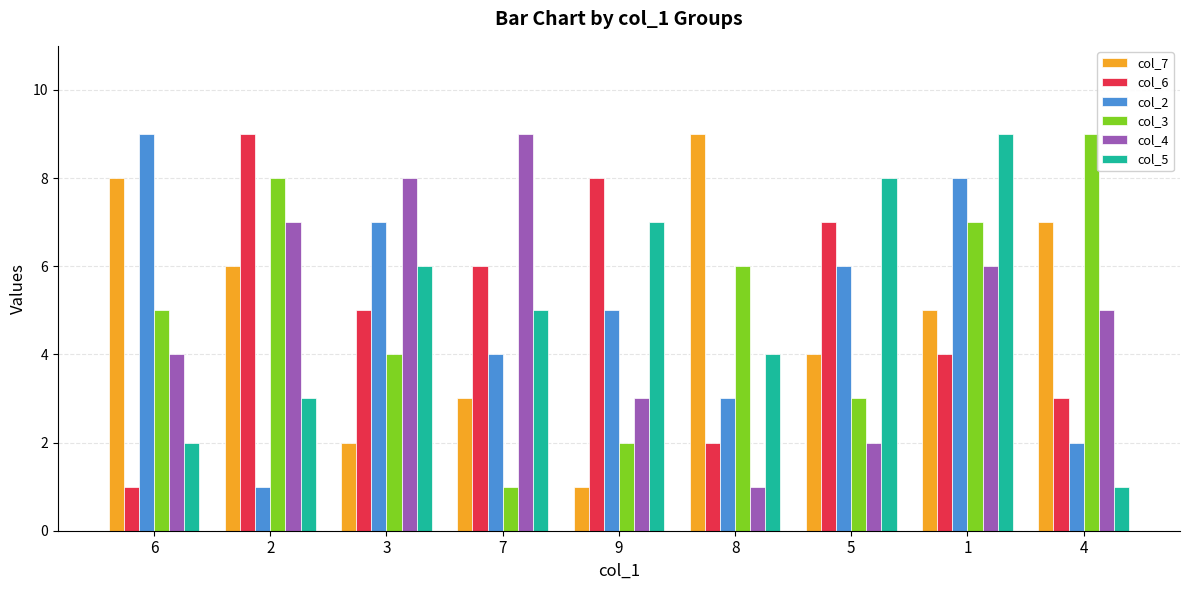

What is the label of the 6th bar from the right?

7